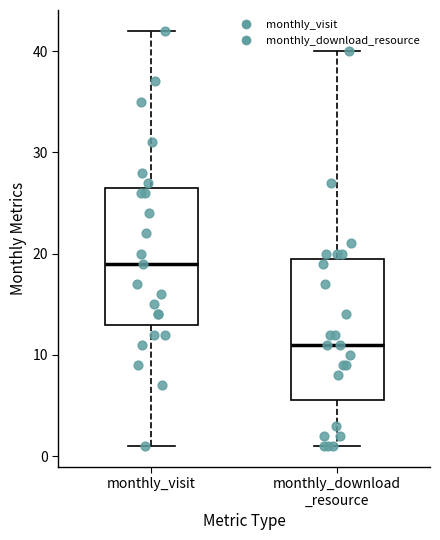

Which box has the highest median line?

monthly_visit